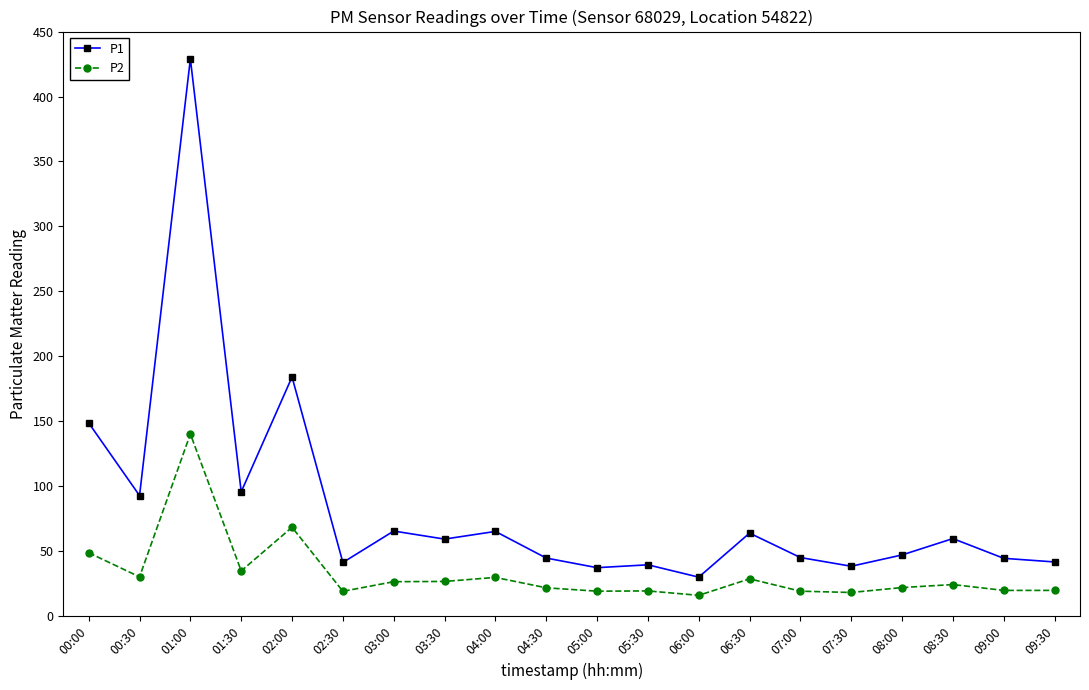

What is the total value across all series at 00:00?

197.5